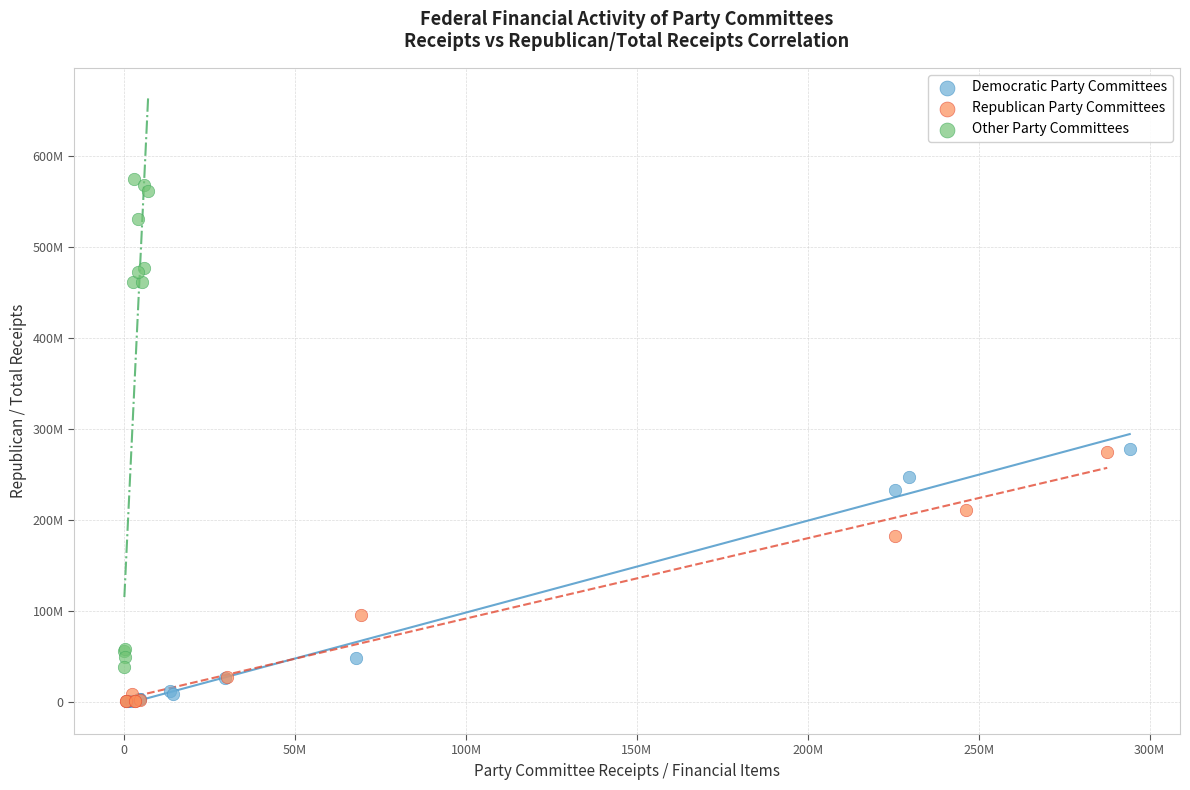

Which series reaches the maximum Y coordinate?

Other Party Committees